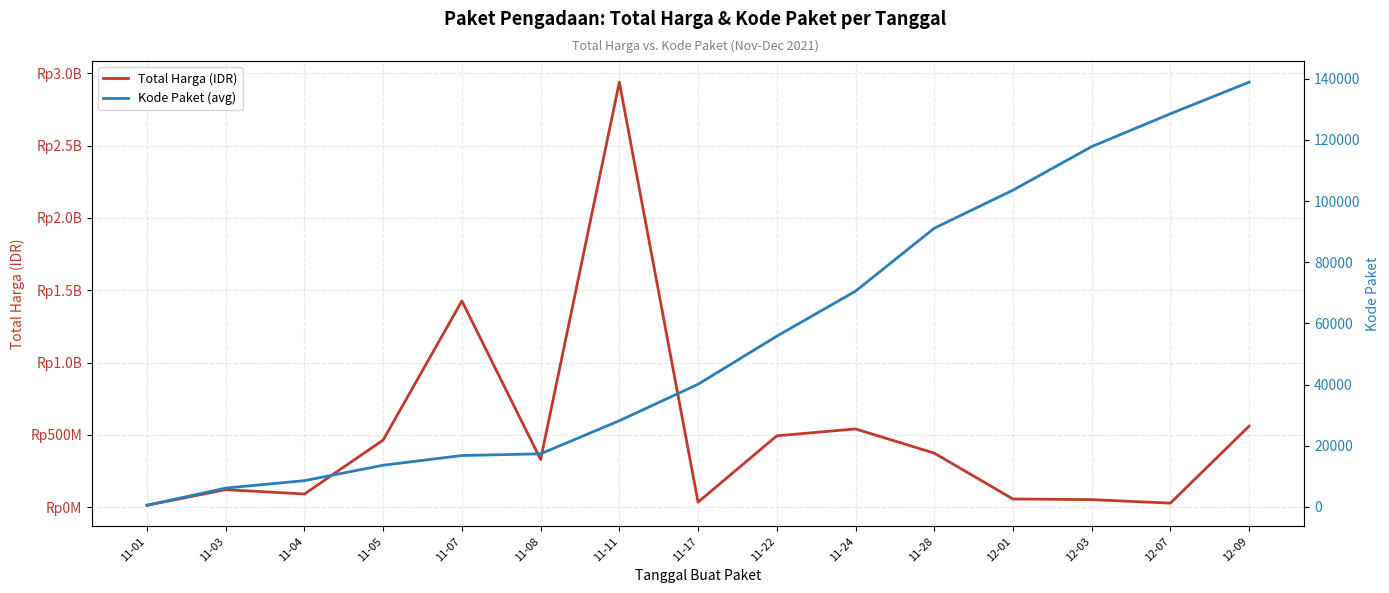

What are all the series names shown in the legend?

Total Harga (IDR), Kode Paket (avg)